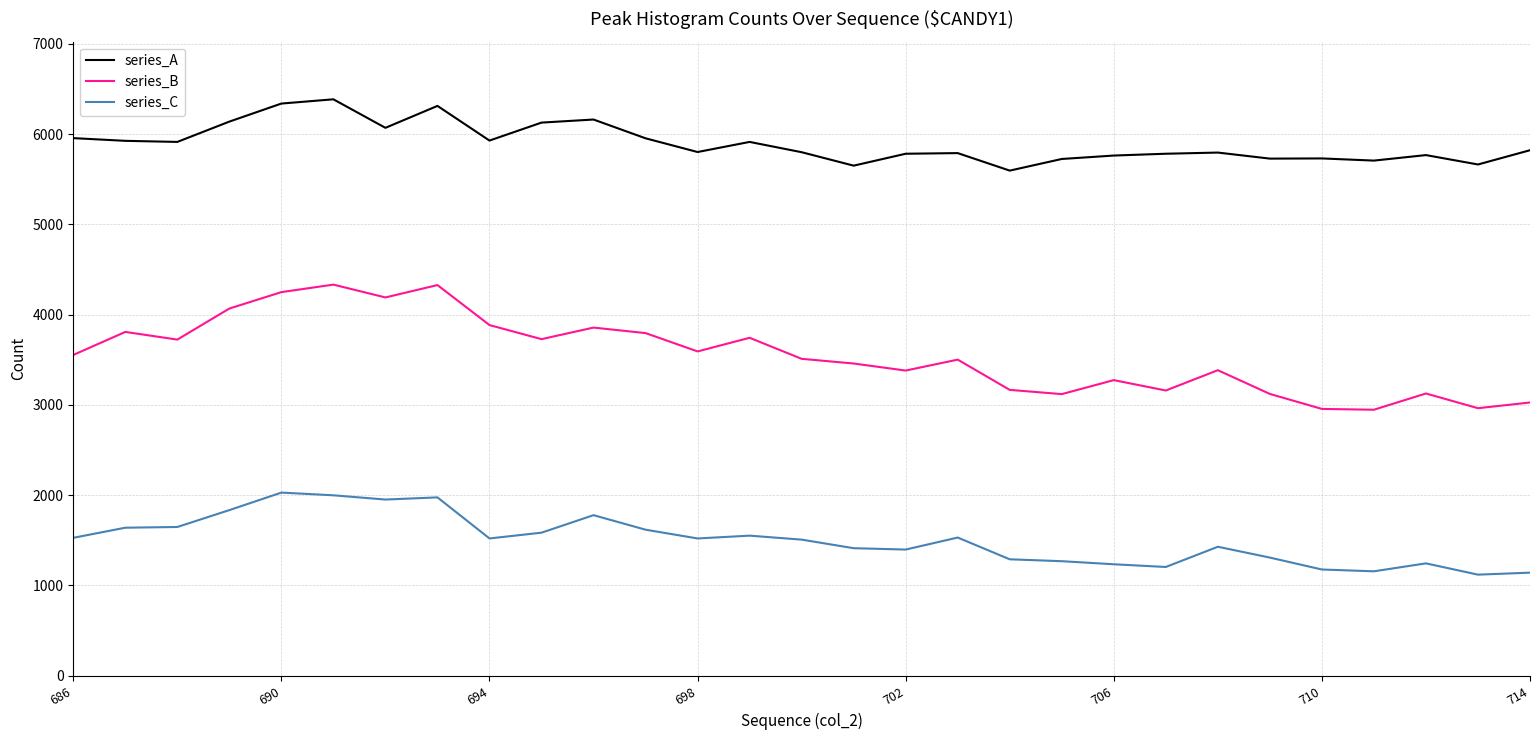

True or false: series_B and series_A cross at least once.

False